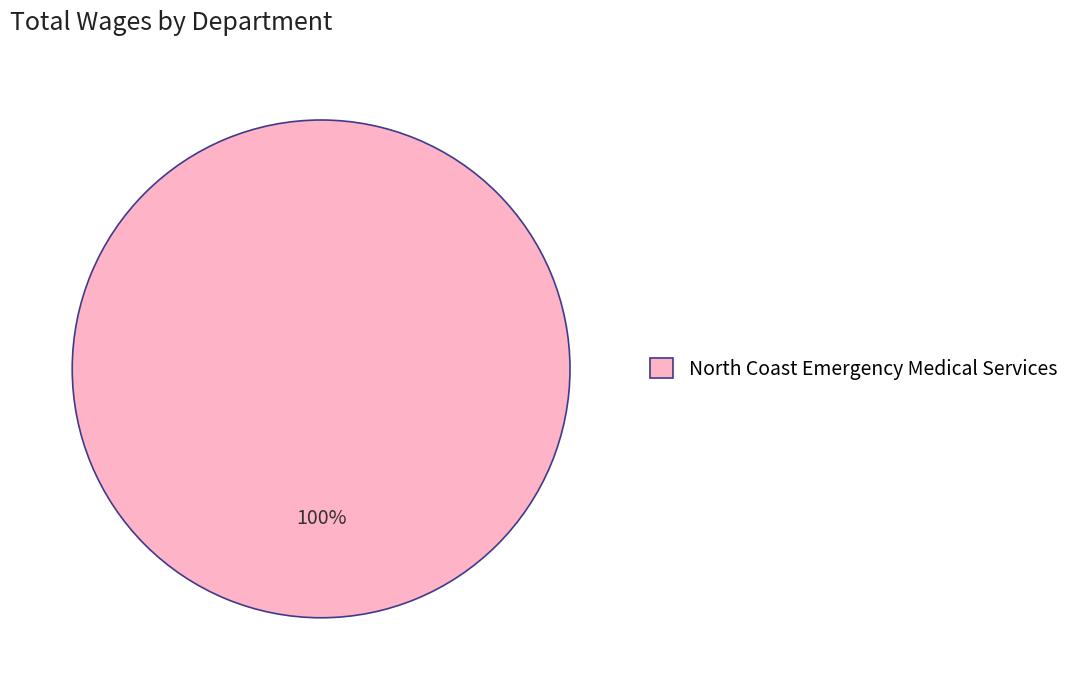

The North Coast Emergency Medical Services slice represents 100% of the pie. True or false?

True